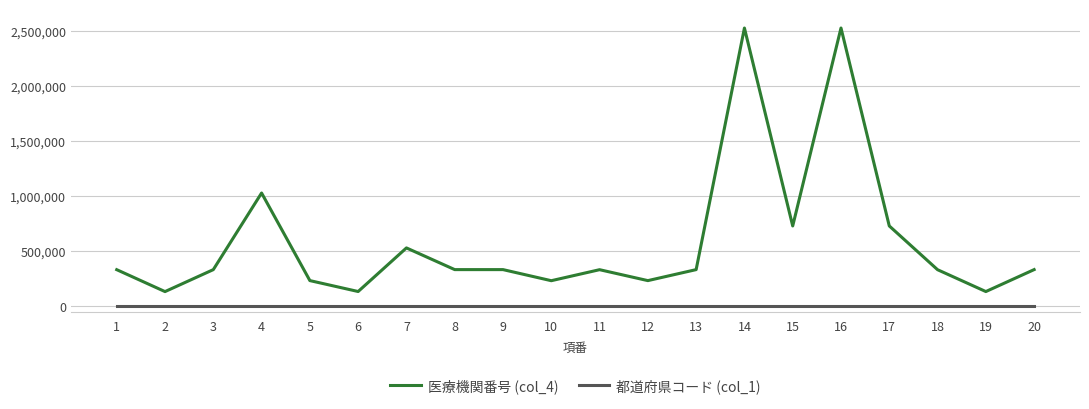

Is the value of 医療機関番号 (col_4) at 6 greater than the value of 都道府県コード (col_1) at 9?

Yes